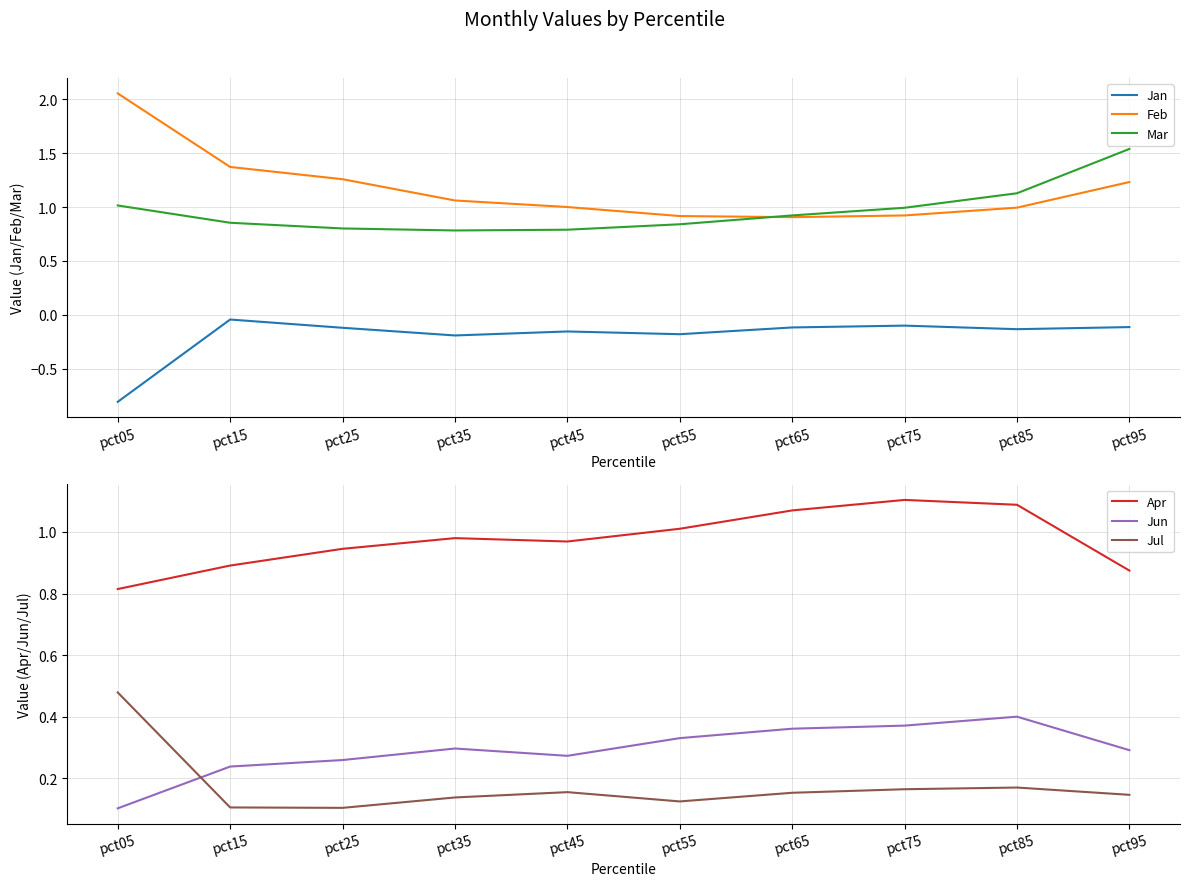

True or false: Mar and Feb intersect in this chart.

True